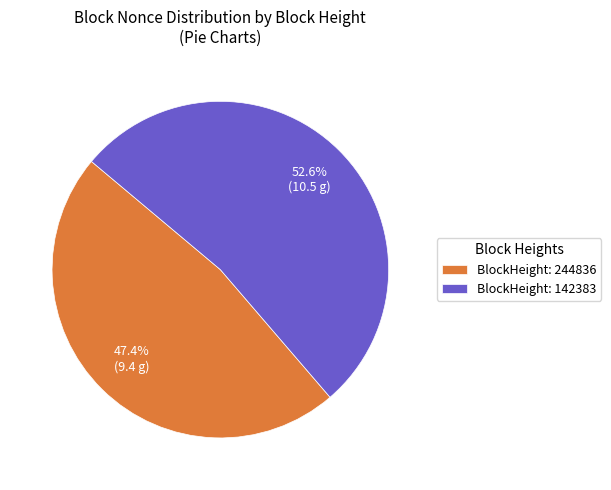

Is the sum of BlockHeight: 142383 and BlockHeight: 244836 greater than half?

Yes